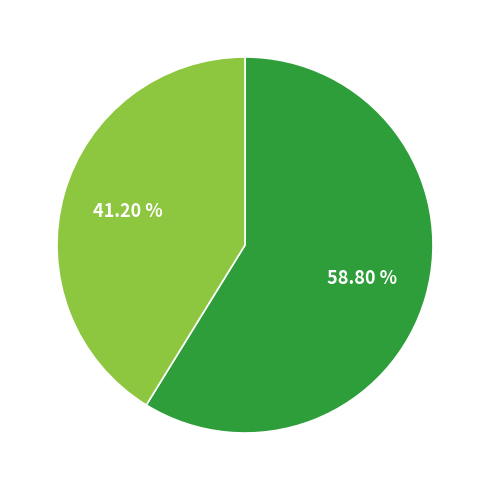

Is there any slice that represents more than half of the pie?

Yes